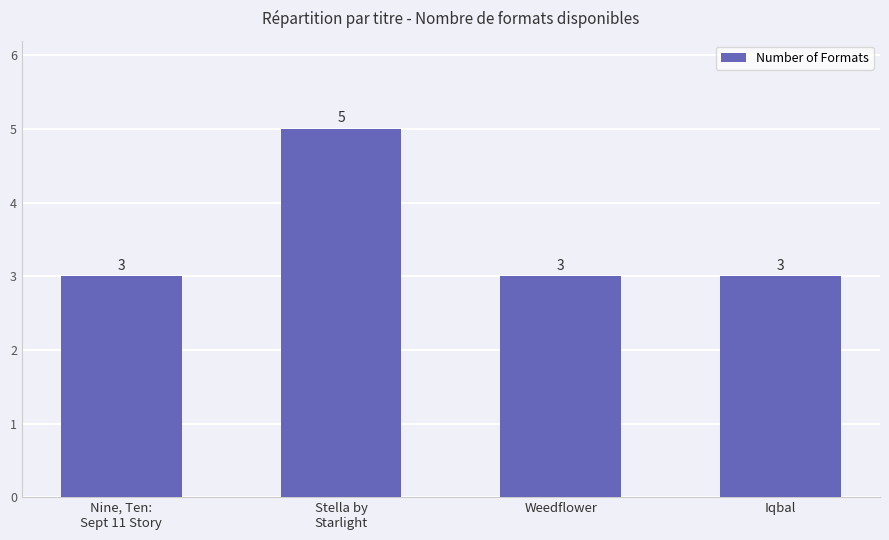

What is the smallest value displayed?

3